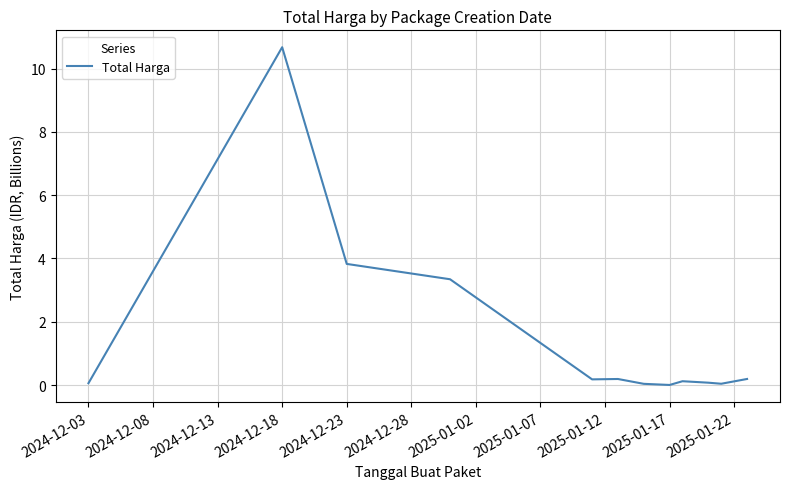

What is the difference between the maximum and minimum values?

10.7